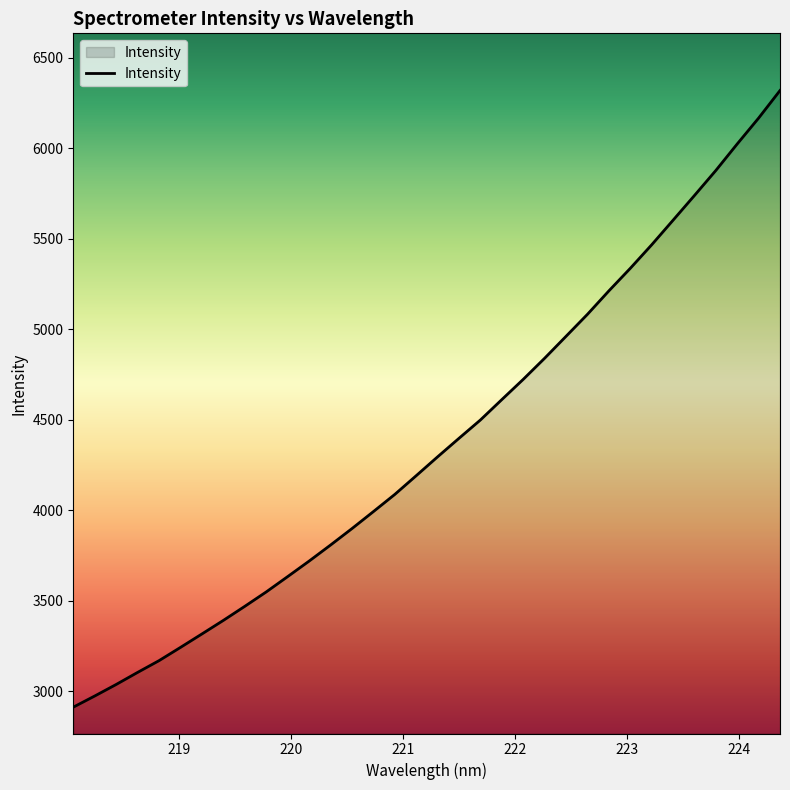

What is the difference between the maximum and minimum values?

3407.2